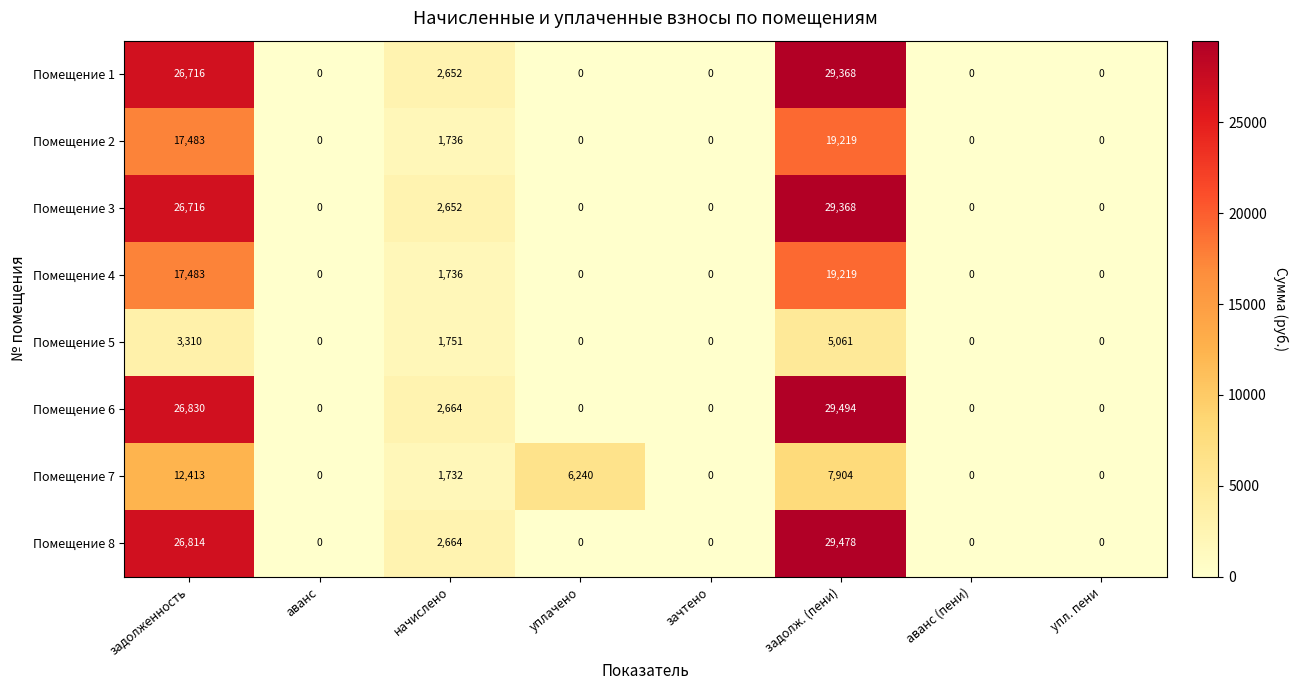

Which series has the largest total across all categories?

Помещение 6